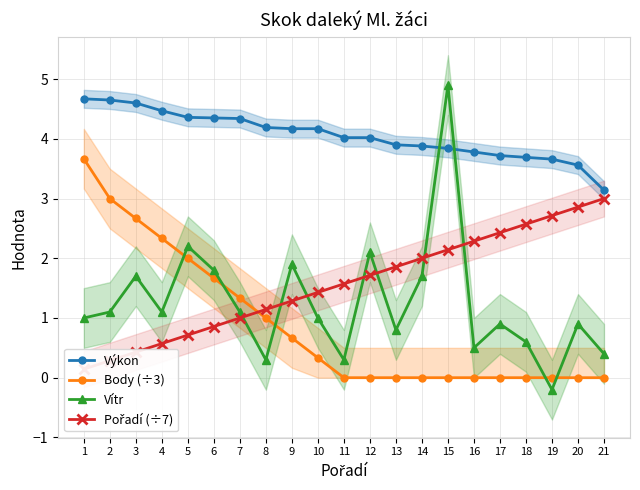

Which series ends up on top after the final intersection of Body (÷3) and Pořadí (÷7)?

Pořadí (÷7)